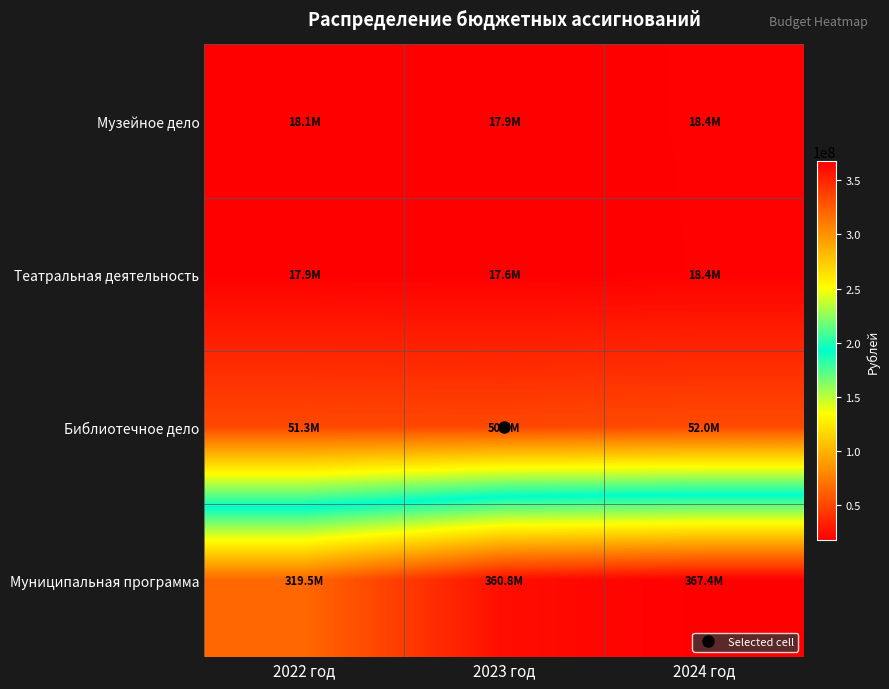

How many data points does each series have?

3